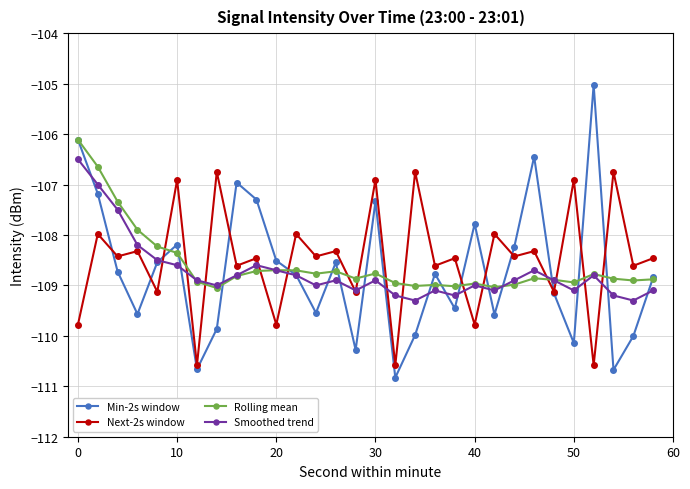

Which series has the widest spread of values?

Min-2s window